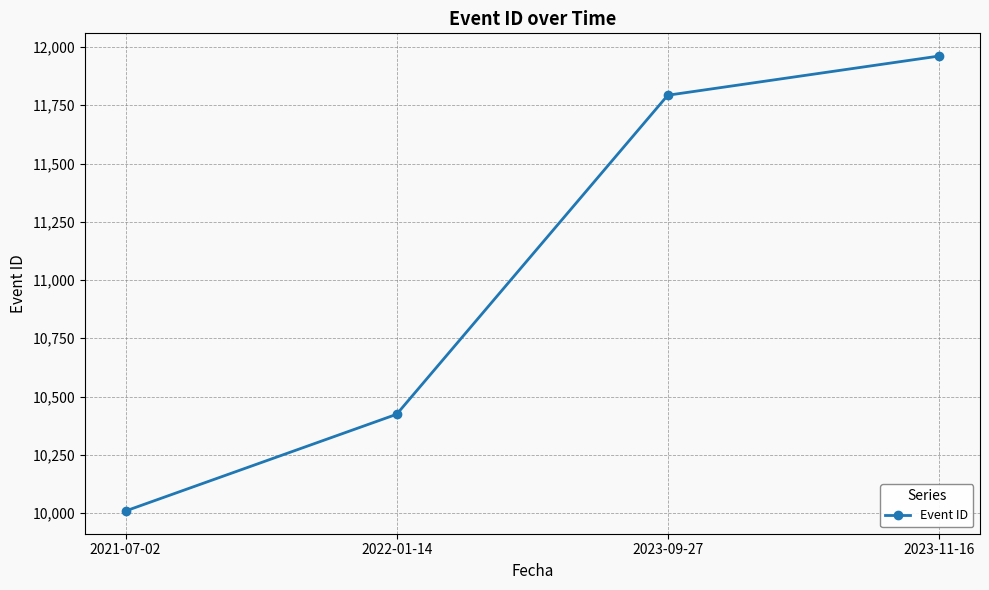

What is the ratio of the value at 2022-01-14 to the value at 2023-11-16?

0.9